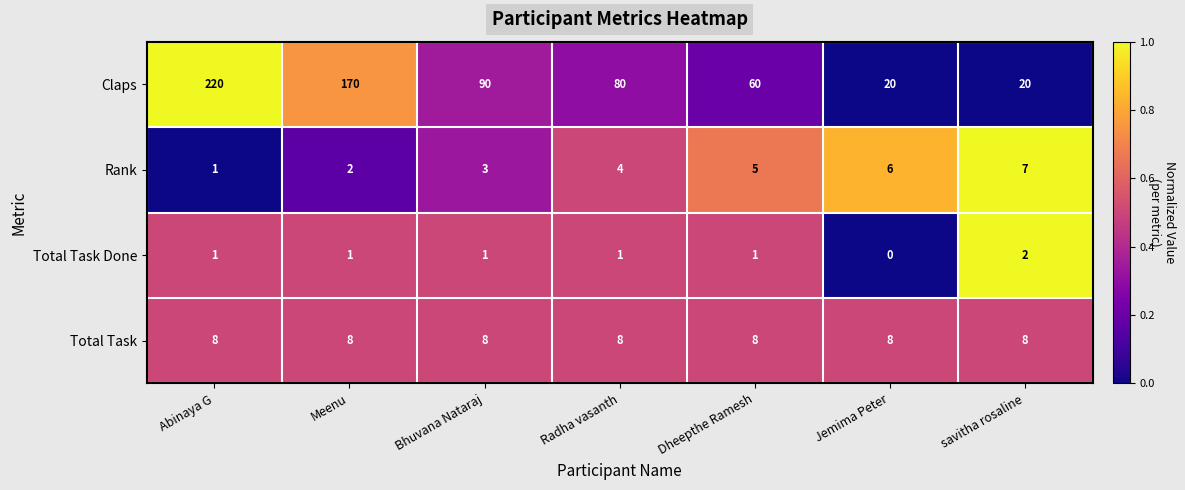

Rank the series at Meenu from highest to lowest value.

Claps, Total Task, Rank, Total Task Done